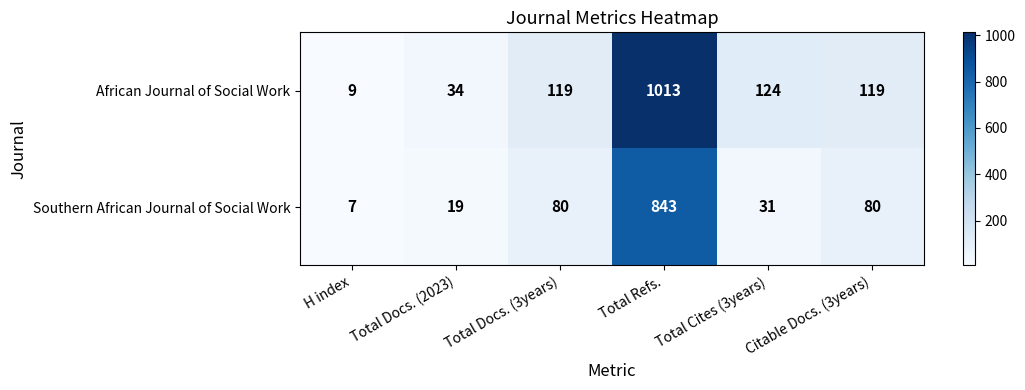

At which category is the sum across all series the highest?

Total Refs.